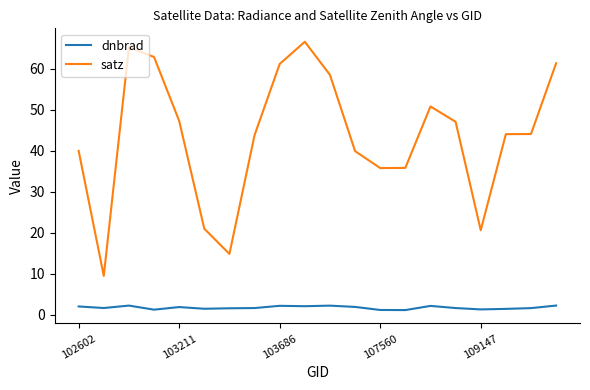

True or false: dnbrad has more than 2 points higher than both neighbors.

True